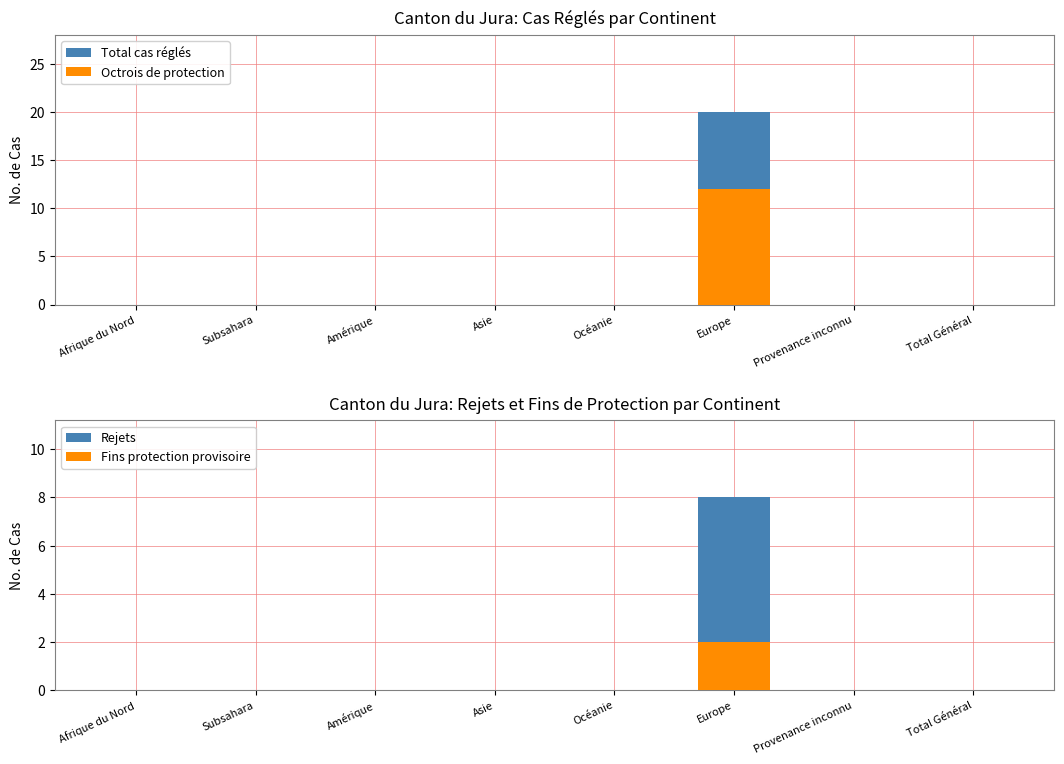

Reading left to right, what are all the values shown in this chart?

Total cas réglés: Afrique du Nord=0	Subsahara=0	Amérique=0	Asie=0	Océanie=0	Europe=20	Provenance inconnu=0	Total Général=0
Octrois de protection: Afrique du Nord=0	Subsahara=0	Amérique=0	Asie=0	Océanie=0	Europe=12	Provenance inconnu=0	Total Général=0
Rejets: Afrique du Nord=0	Subsahara=0	Amérique=0	Asie=0	Océanie=0	Europe=8	Provenance inconnu=0	Total Général=0
Fins protection provisoire: Afrique du Nord=0	Subsahara=0	Amérique=0	Asie=0	Océanie=0	Europe=2	Provenance inconnu=0	Total Général=0